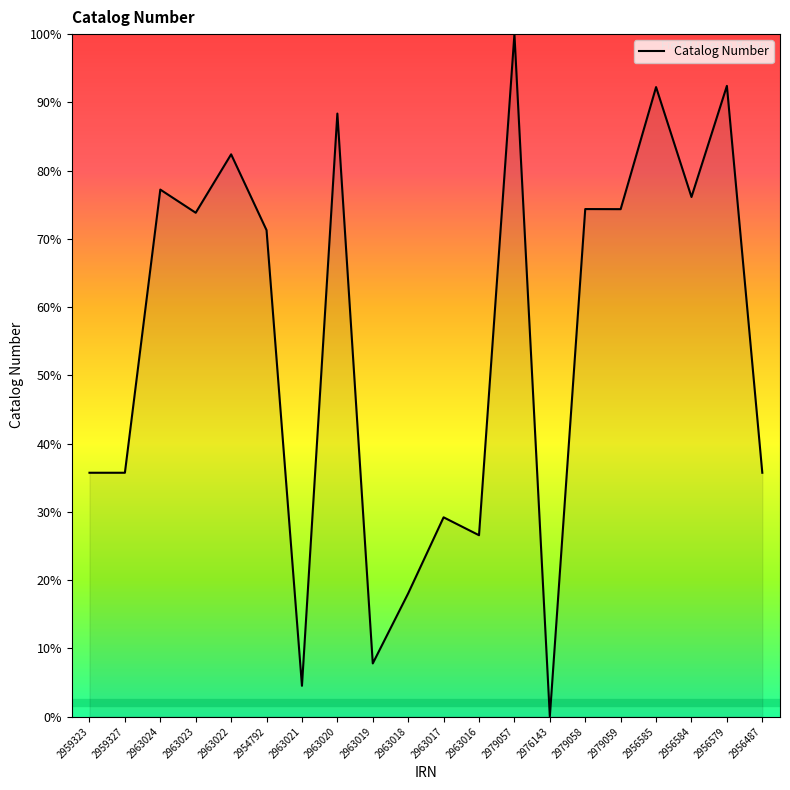

Which label corresponds to the largest value in the chart?

2979057